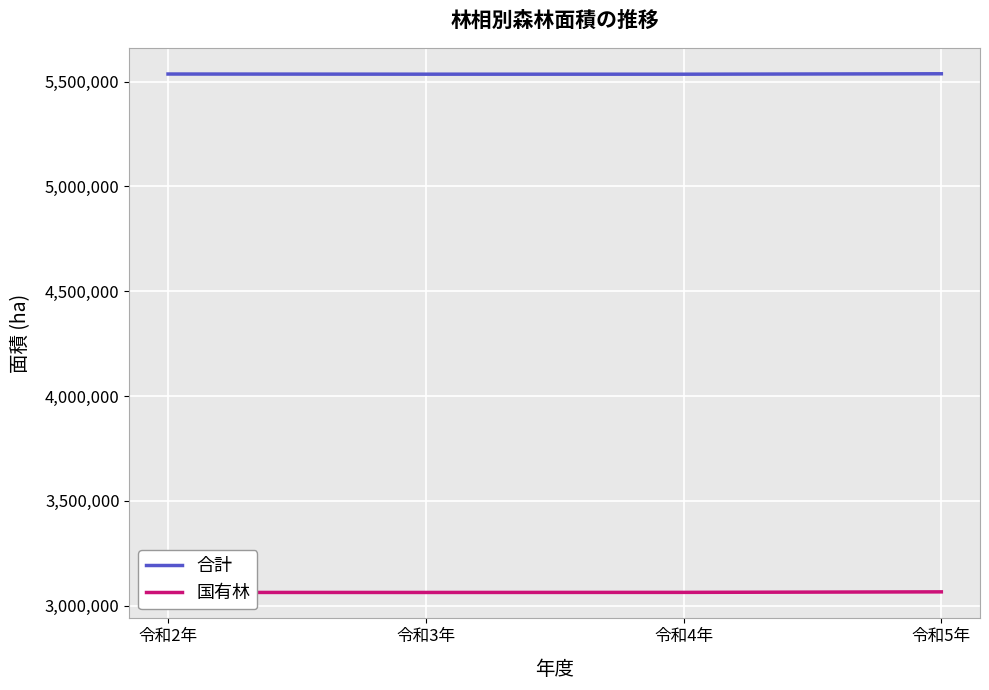

Is this an area chart (filled region under the line)?

No